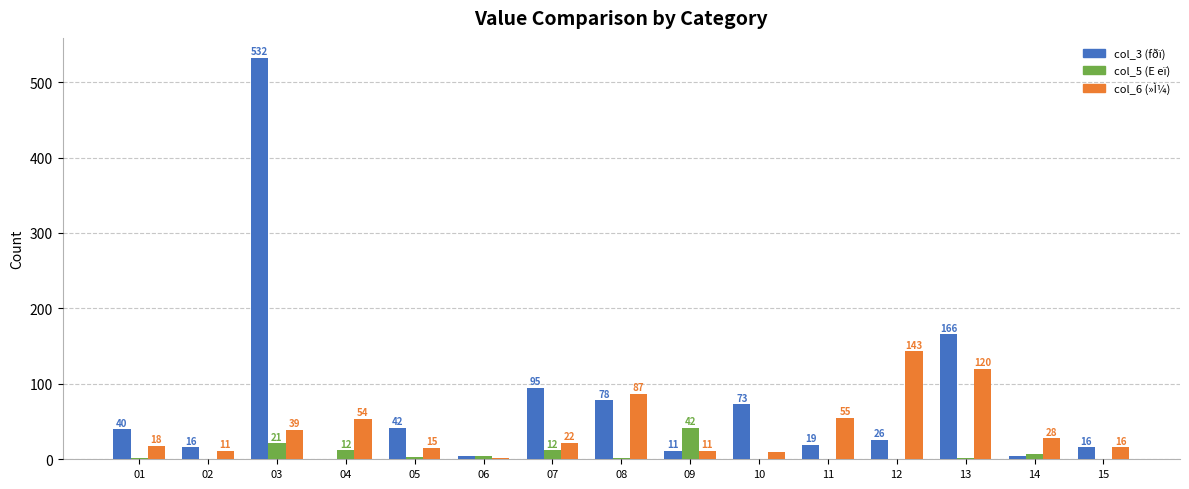

What is the sum of all col_3 (fðï) values?

1123